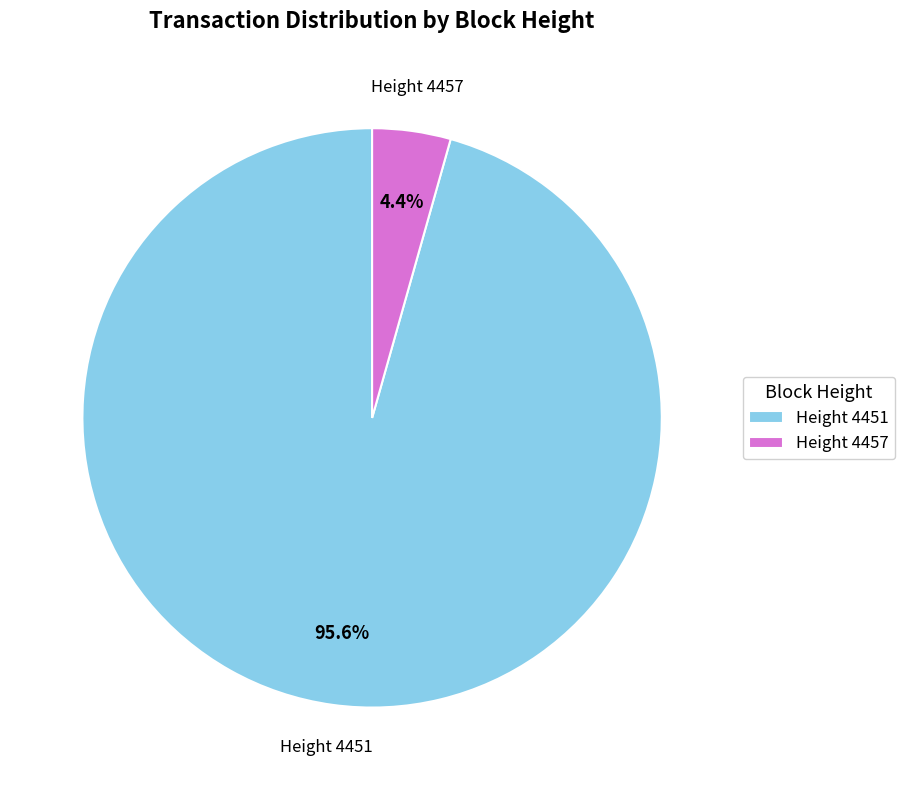

Is there any slice that represents more than half of the pie?

Yes